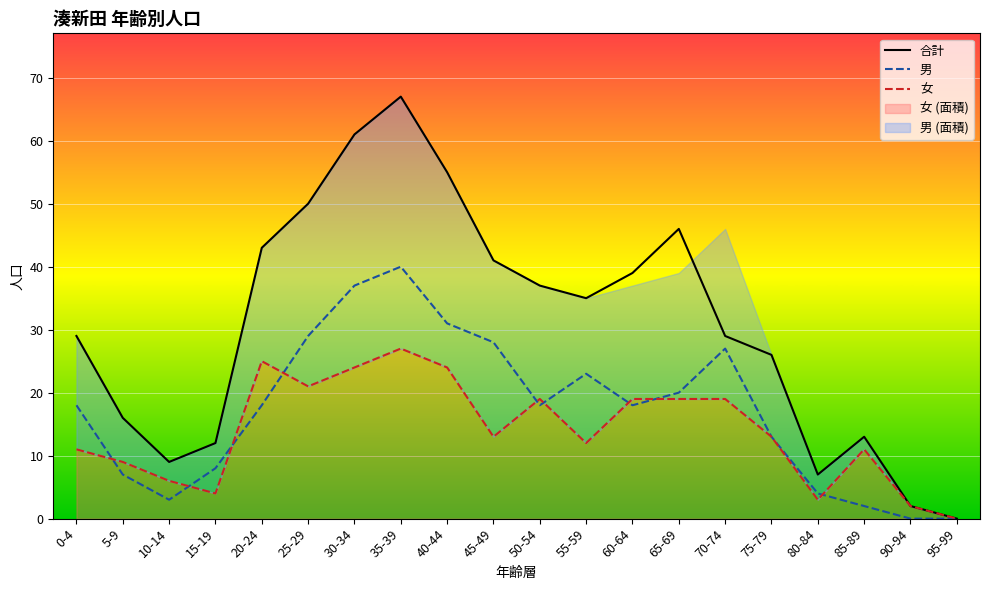

True or false: 合計 has more than 1 interior local peaks.

True